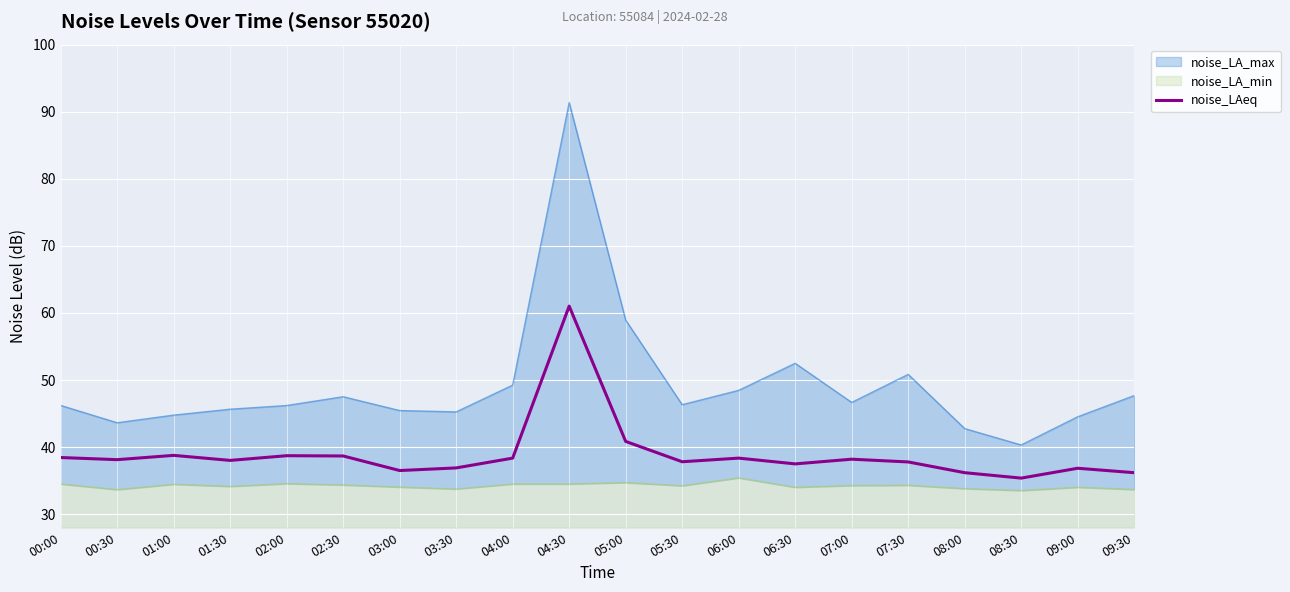

At which label does noise_LAeq reach its peak?

04:30